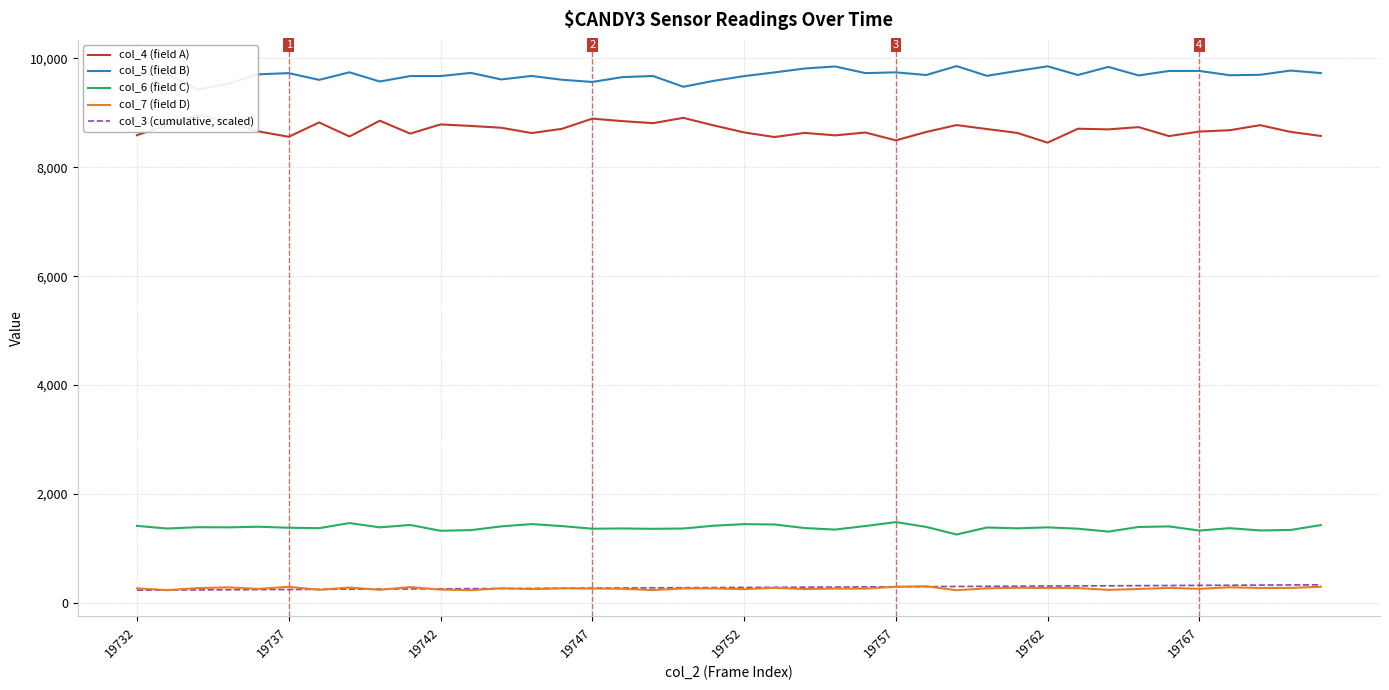

Which series has the widest spread of values?

col_4 (field A)